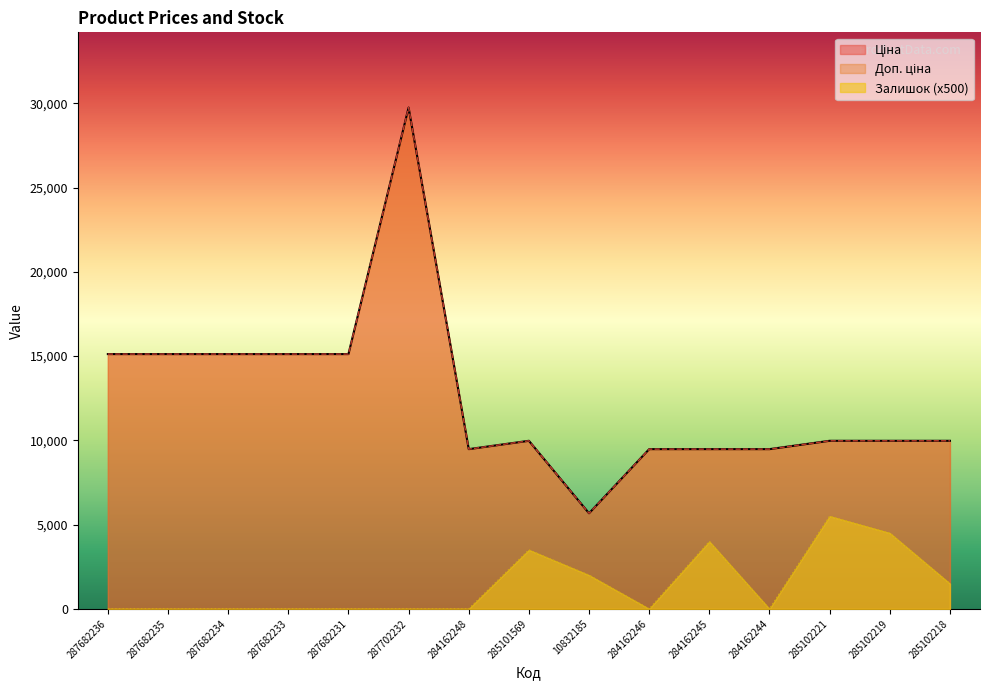

What is the lowest value of the Ціна series?

5673.8